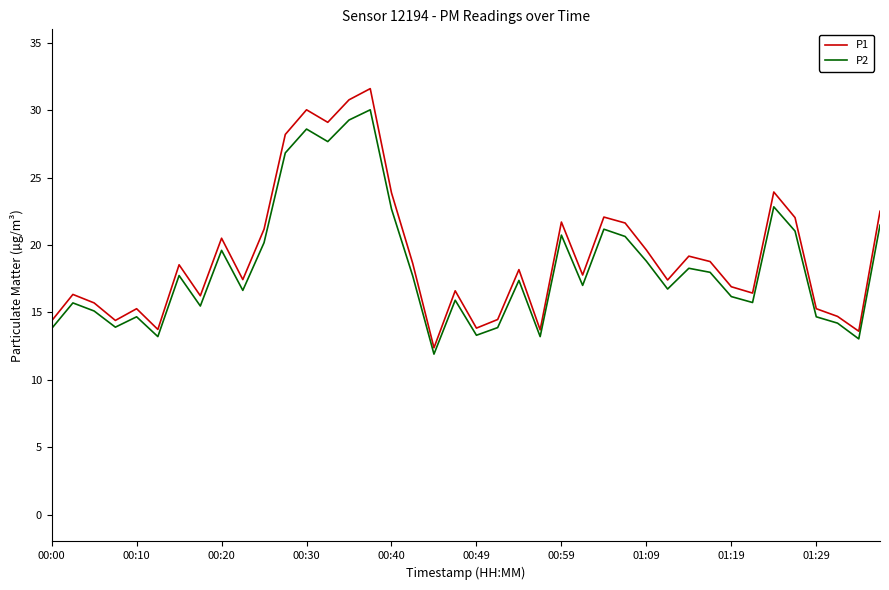

True or false: P1 and P2 cross at least once.

False